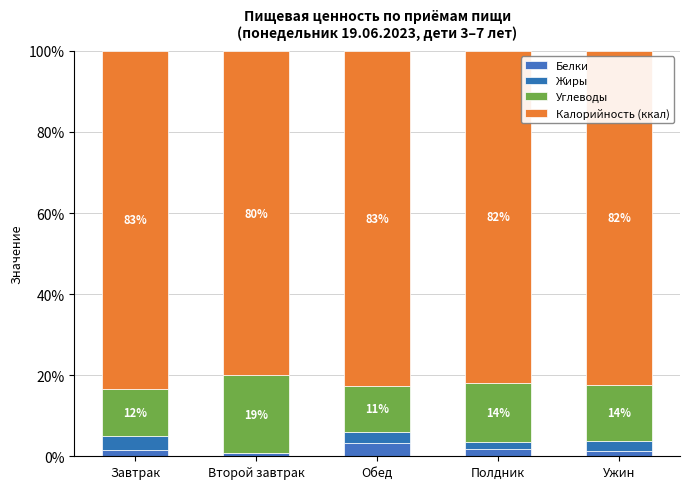

Does the chart contain stacked bars?

Yes